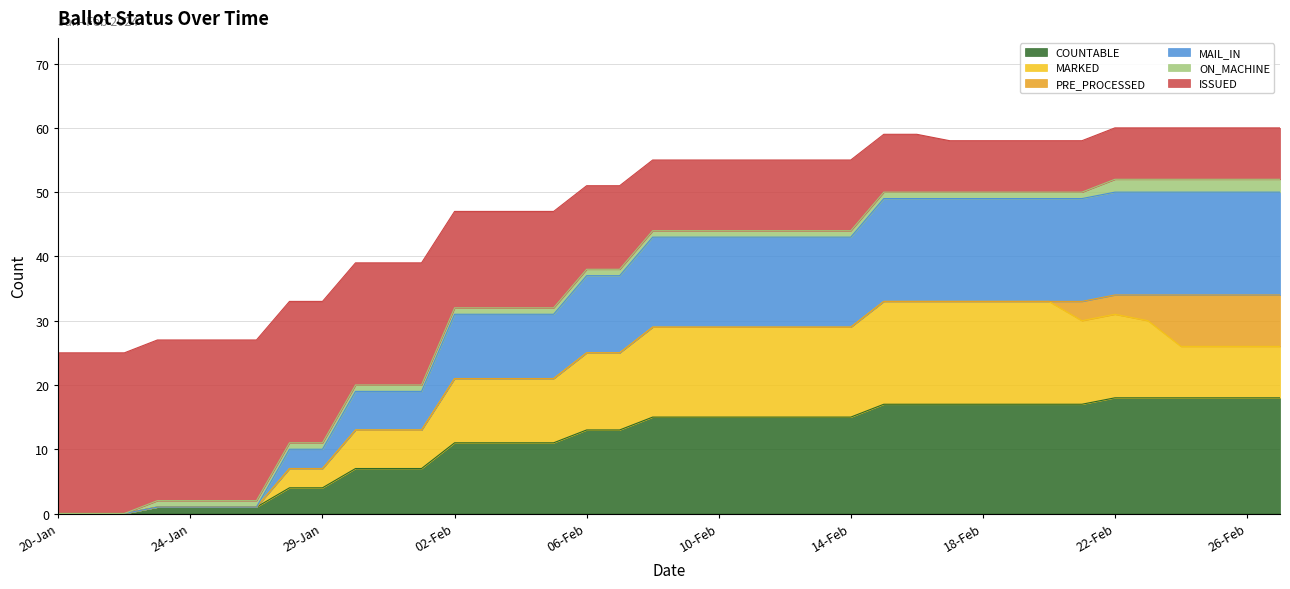

True or false: COUNTABLE and ISSUED intersect in this chart.

False